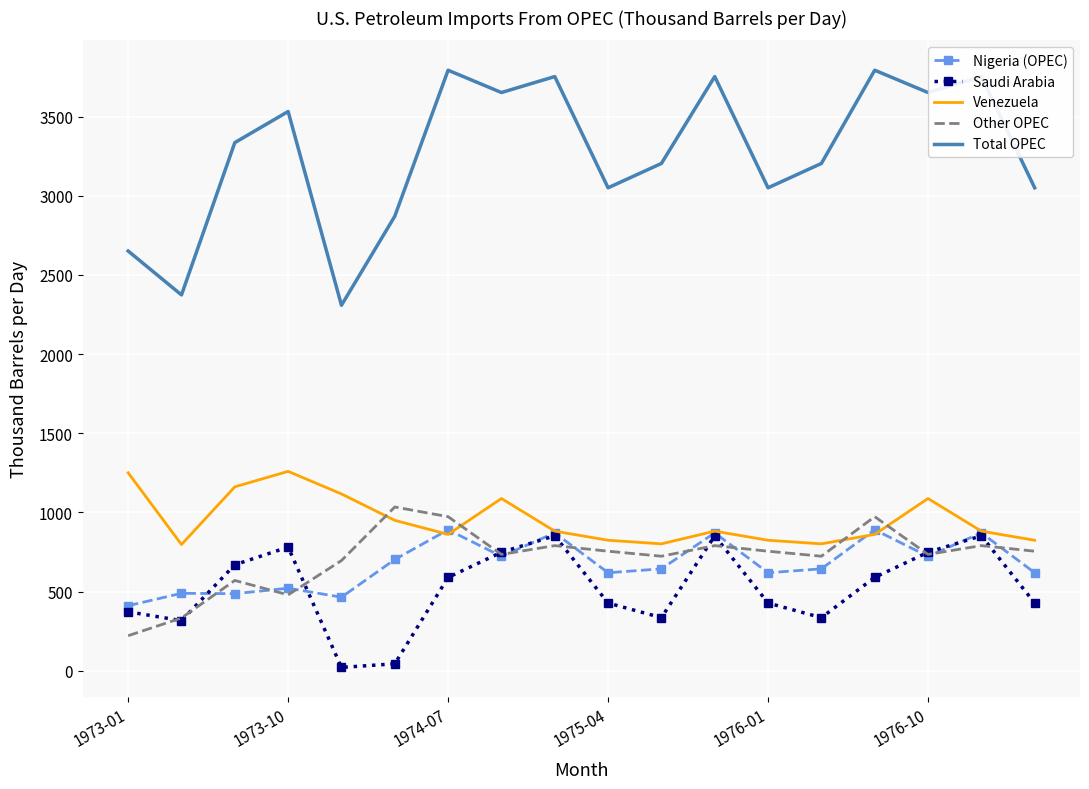

What is the greatest value displayed?

3792.6